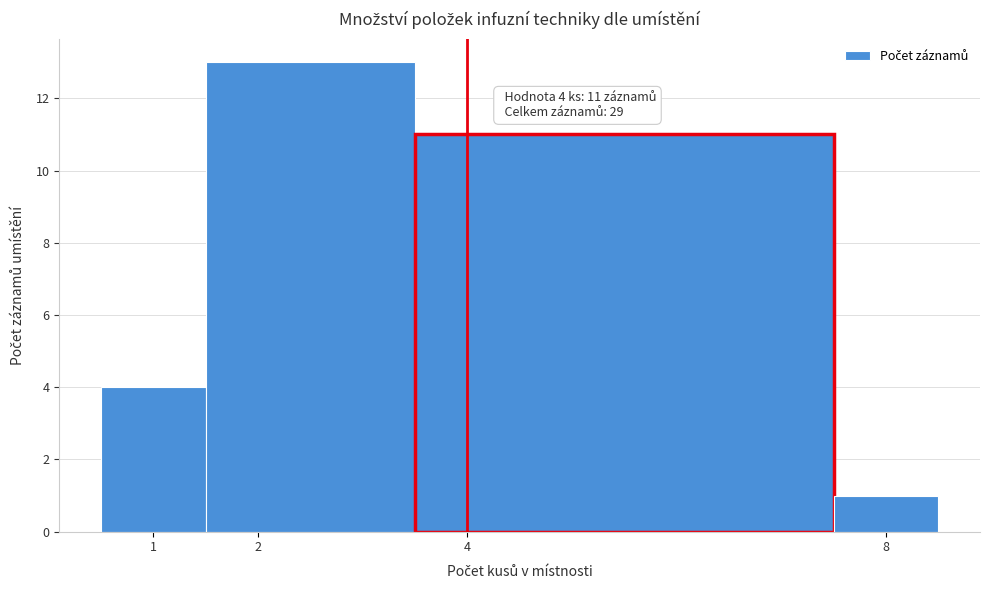

Which range on the x-axis has the tallest bar?

1.5 to 3.5